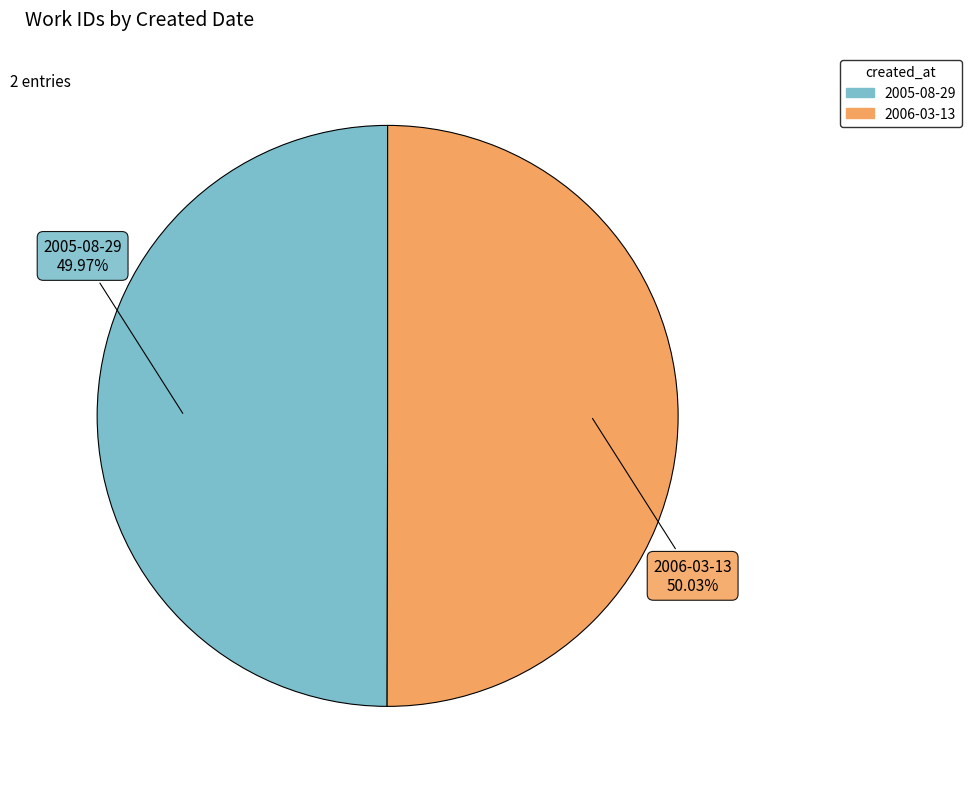

What percentage is the 2005-08-29 slice, to the nearest percent?

50%